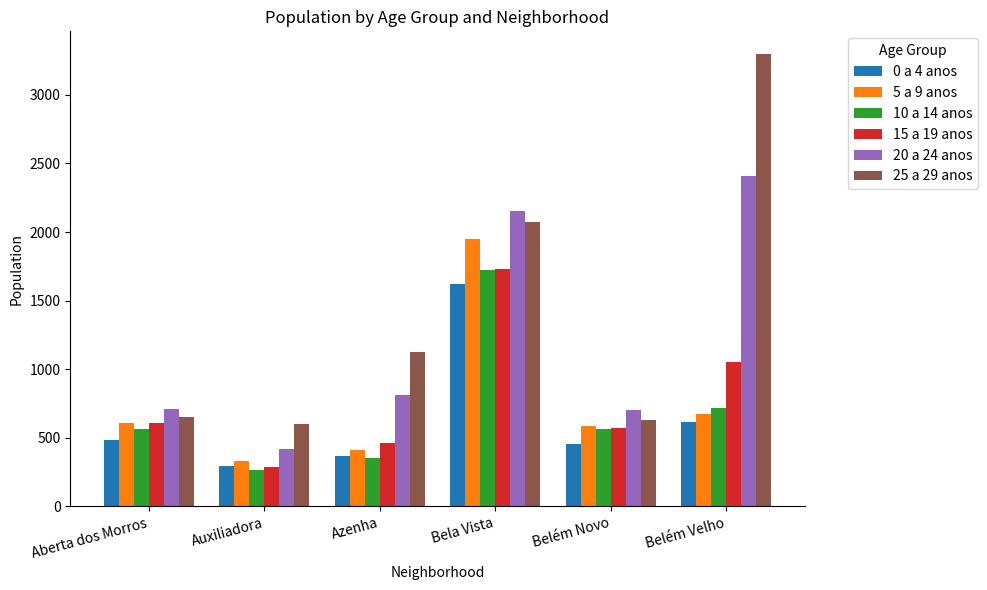

True or false: 0 a 4 anos has a value of 860 at Aberta dos Morros.

False